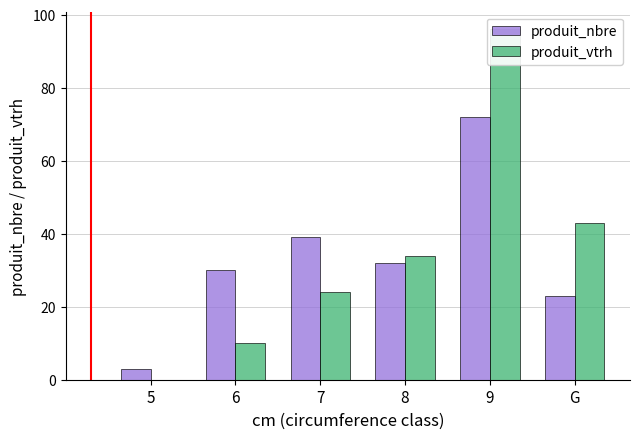

What are all the series names shown in the legend?

produit_nbre, produit_vtrh